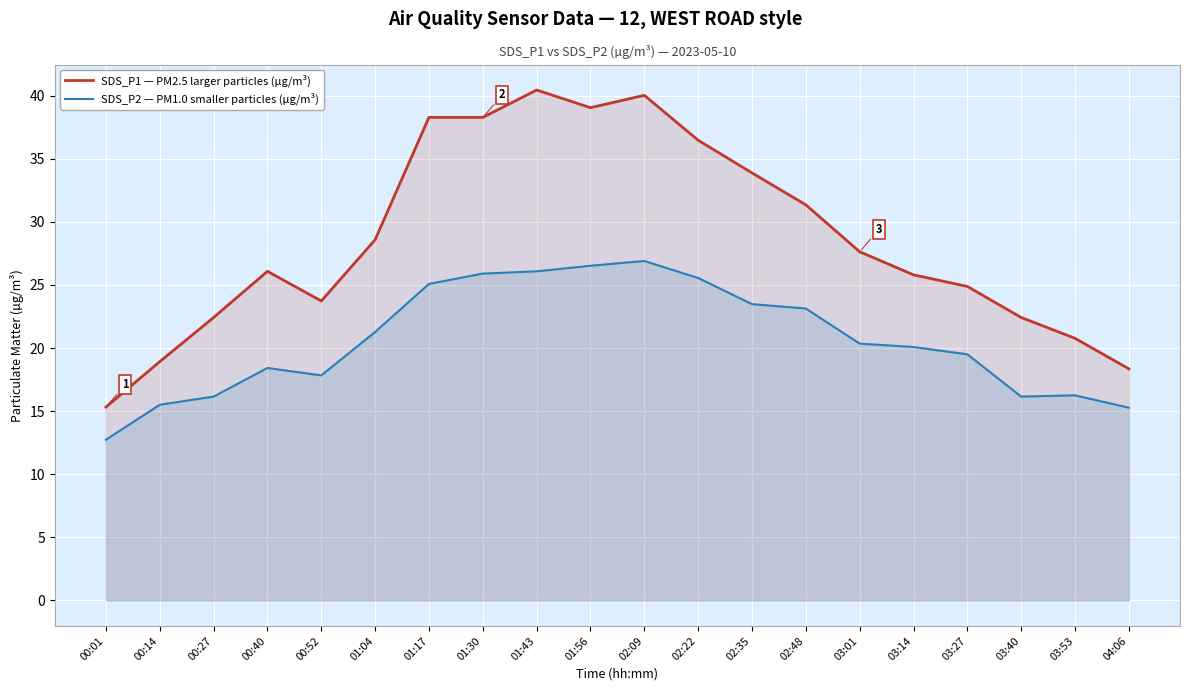

What is the value of the SDS_P2 — PM1.0 smaller particles (µg/m³) point at the 1st from the left?

12.7